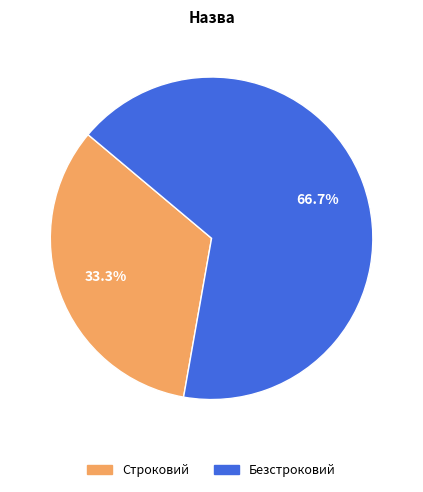

Does Строковий account for over 50% of the chart?

No